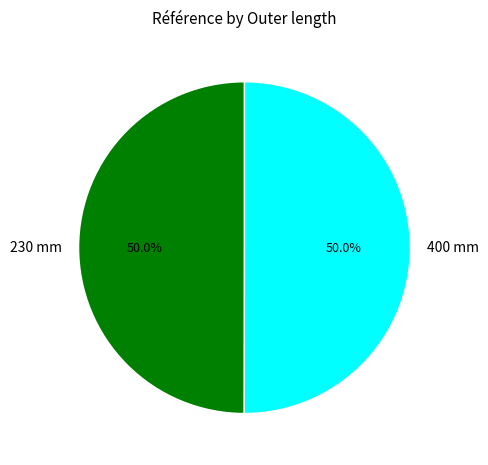

Count the number of slices in the pie.

2